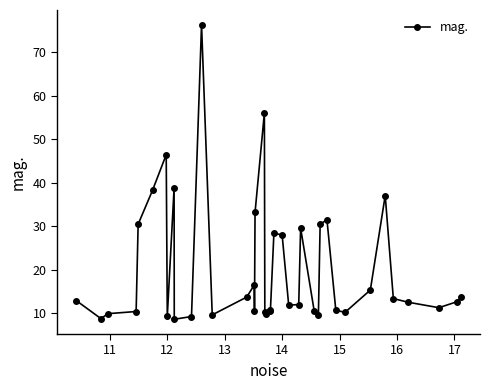

What is the value of the 12th point from the left?

76.3